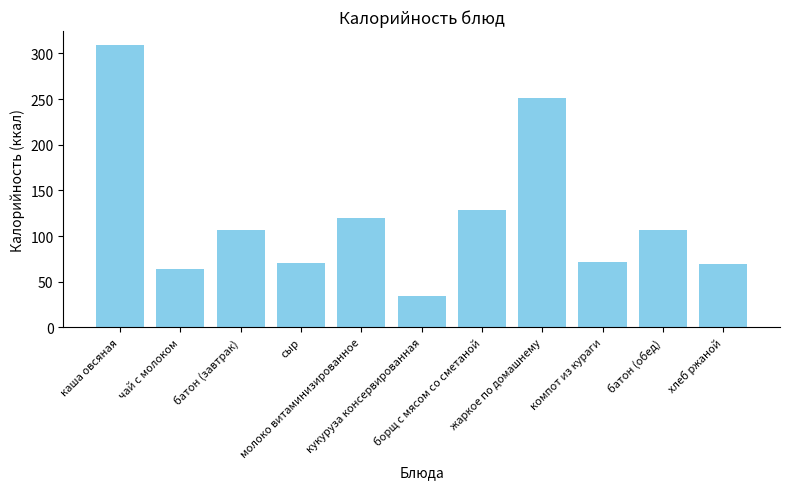

What is the maximum value shown in the chart?

309.0